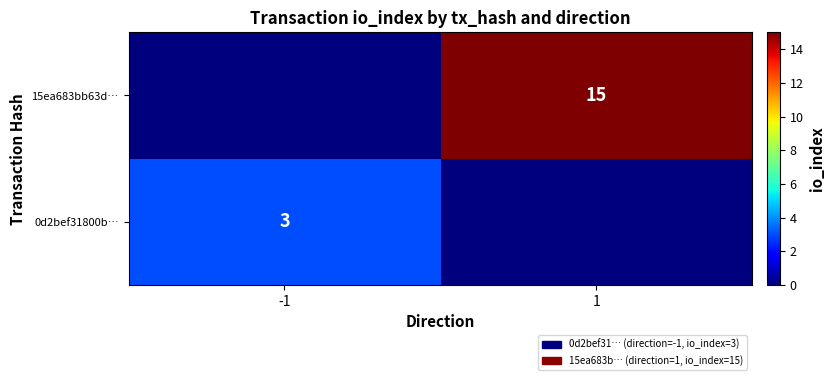

Is it true that 0d2bef31800b… equals 5 at -1?

False